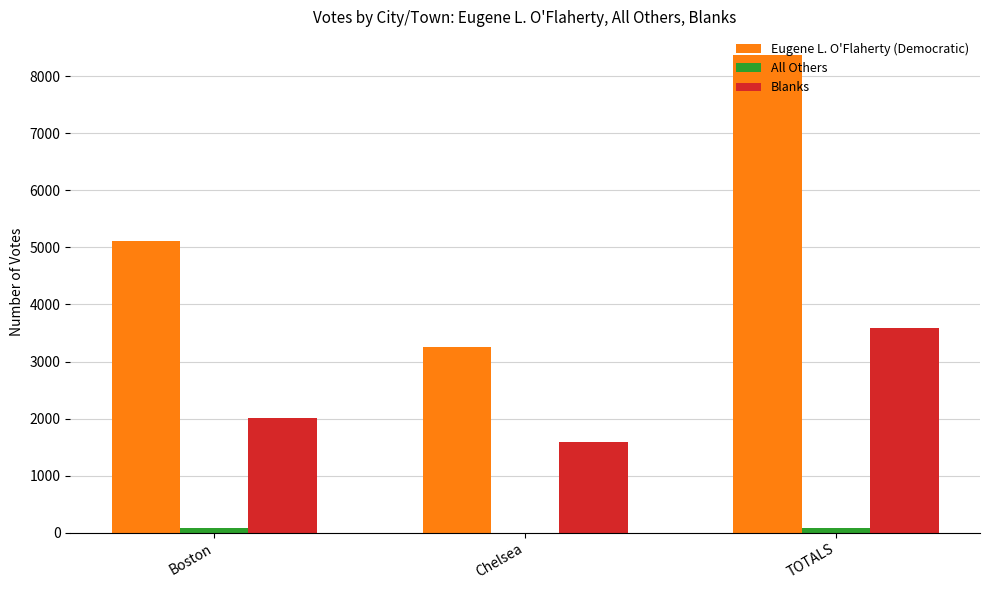

Which series changed the most between Chelsea and TOTALS?

Eugene L. O'Flaherty (Democratic)